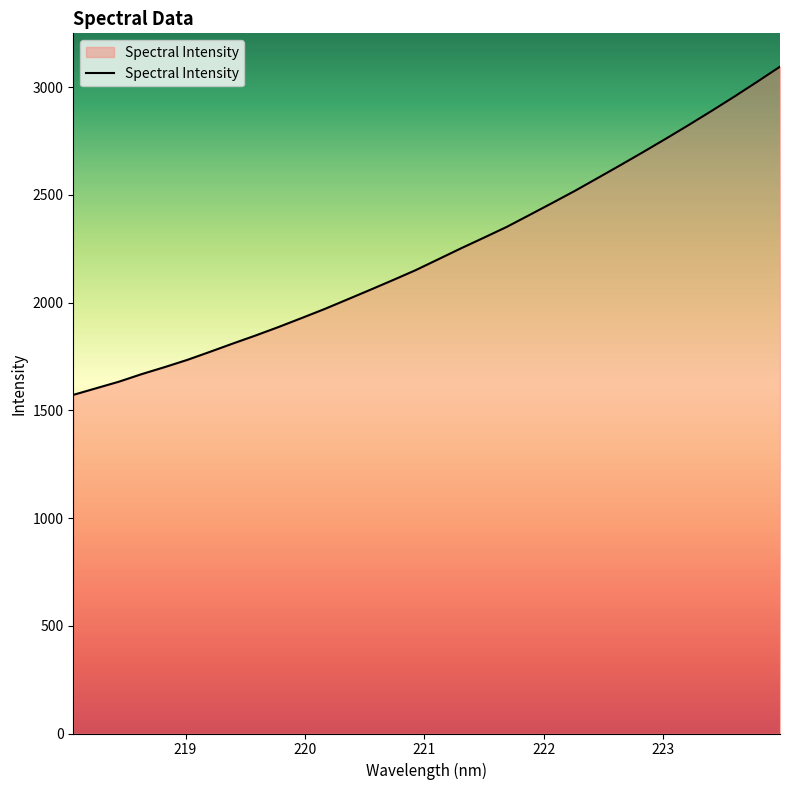

What is the minimum value shown in the chart?

1571.6